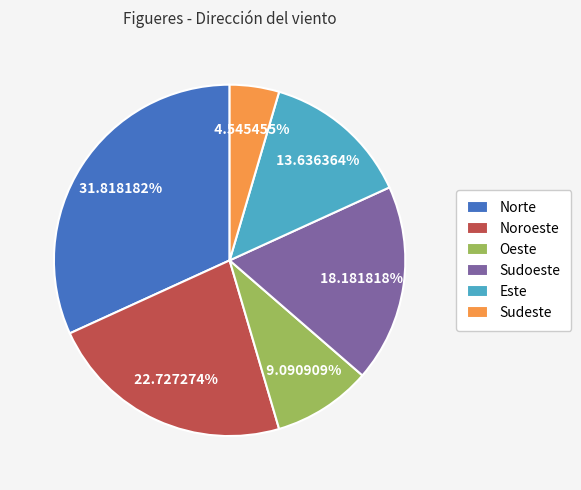

Rank the categories by value from lowest to highest.

Sudeste, Oeste, Este, Sudoeste, Noroeste, Norte